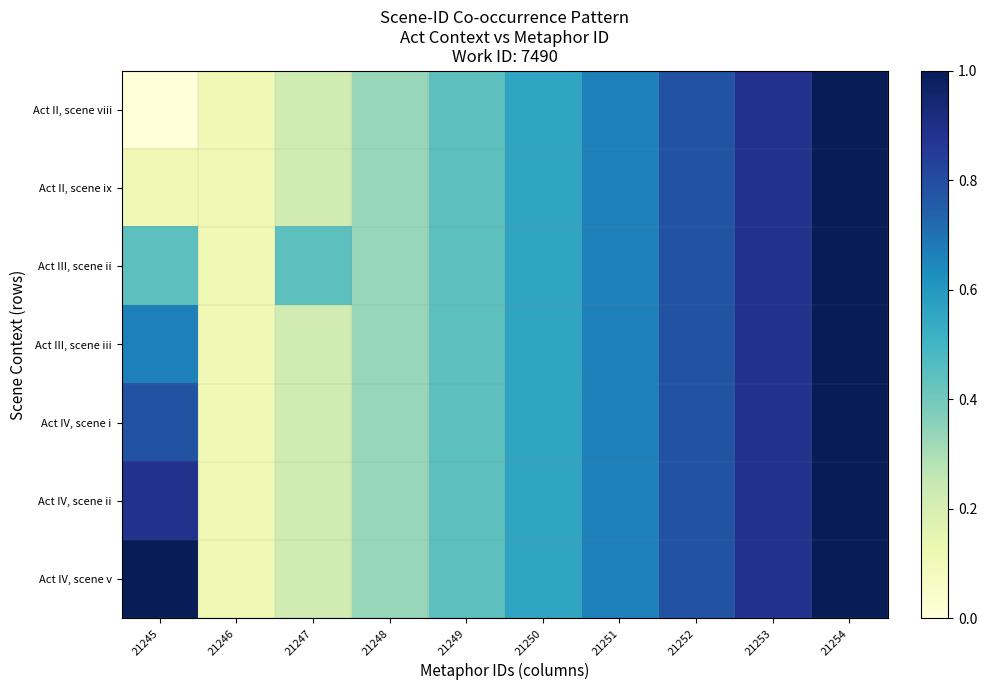

Reading right to left, transcribe all the data shown in this chart.

Act II, scene viii: 21254=1.0	21253=0.9	21252=0.8	21251=0.7	21250=0.6	21249=0.4	21248=0.3	21247=0.2	21246=0.1	21245=0.0
Act II, scene ix: 21254=1.0	21253=0.9	21252=0.8	21251=0.7	21250=0.6	21249=0.4	21248=0.3	21247=0.2	21246=0.1	21245=0.1
Act III, scene ii: 21254=1.0	21253=0.9	21252=0.8	21251=0.7	21250=0.6	21249=0.4	21248=0.3	21247=0.4	21246=0.1	21245=0.4
Act III, scene iii: 21254=1.0	21253=0.9	21252=0.8	21251=0.7	21250=0.6	21249=0.4	21248=0.3	21247=0.2	21246=0.1	21245=0.7
Act IV, scene i: 21254=1.0	21253=0.9	21252=0.8	21251=0.7	21250=0.6	21249=0.4	21248=0.3	21247=0.2	21246=0.1	21245=0.8
Act IV, scene ii: 21254=1.0	21253=0.9	21252=0.8	21251=0.7	21250=0.6	21249=0.4	21248=0.3	21247=0.2	21246=0.1	21245=0.9
Act IV, scene v: 21254=1.0	21253=0.9	21252=0.8	21251=0.7	21250=0.6	21249=0.4	21248=0.3	21247=0.2	21246=0.1	21245=1.0